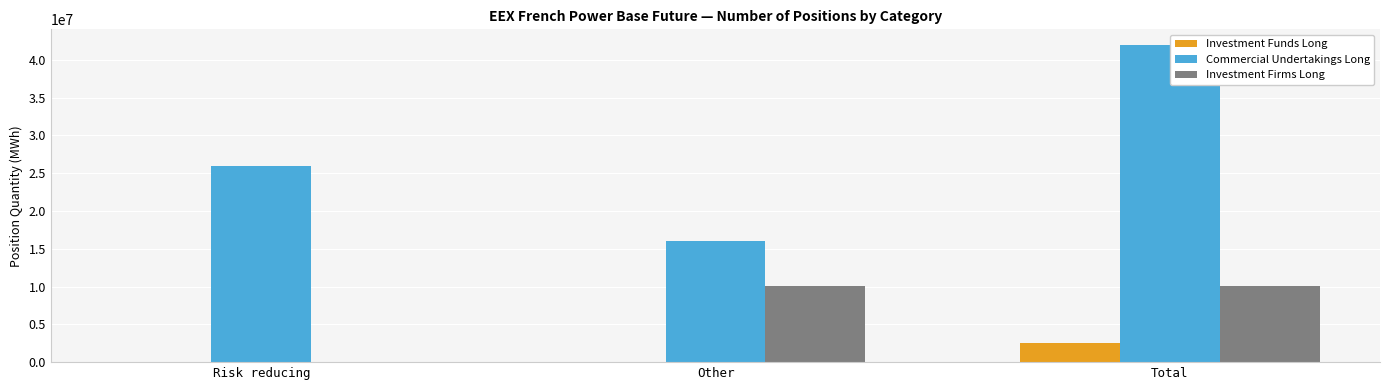

What is the maximum value shown in the chart?

41919645